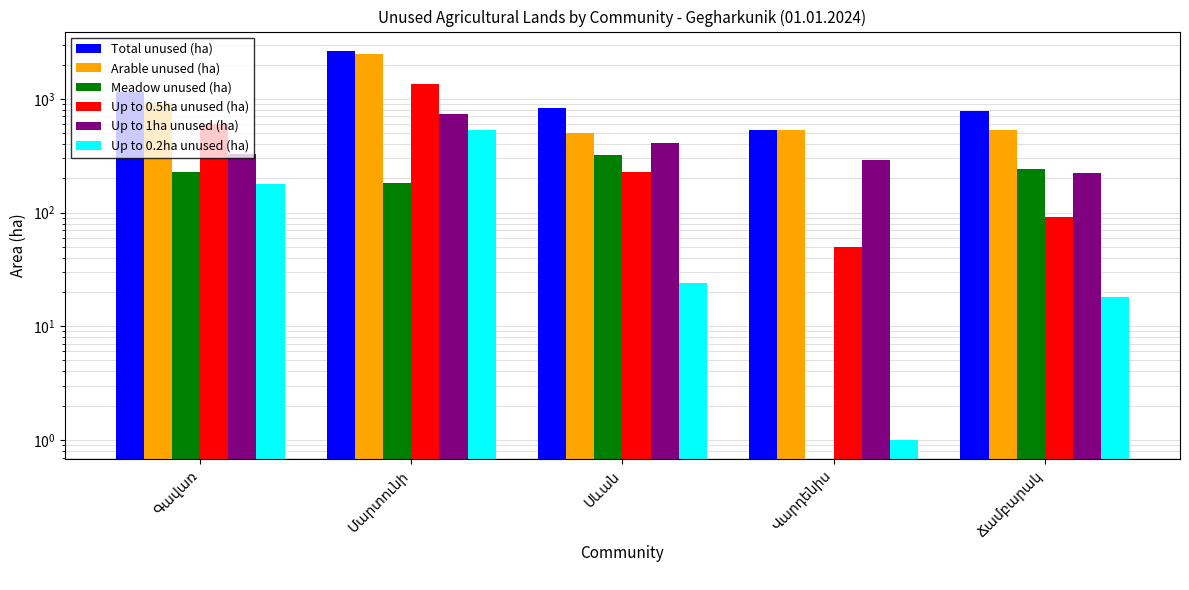

Read the Arable unused (ha) value at Գավառ.

919.2